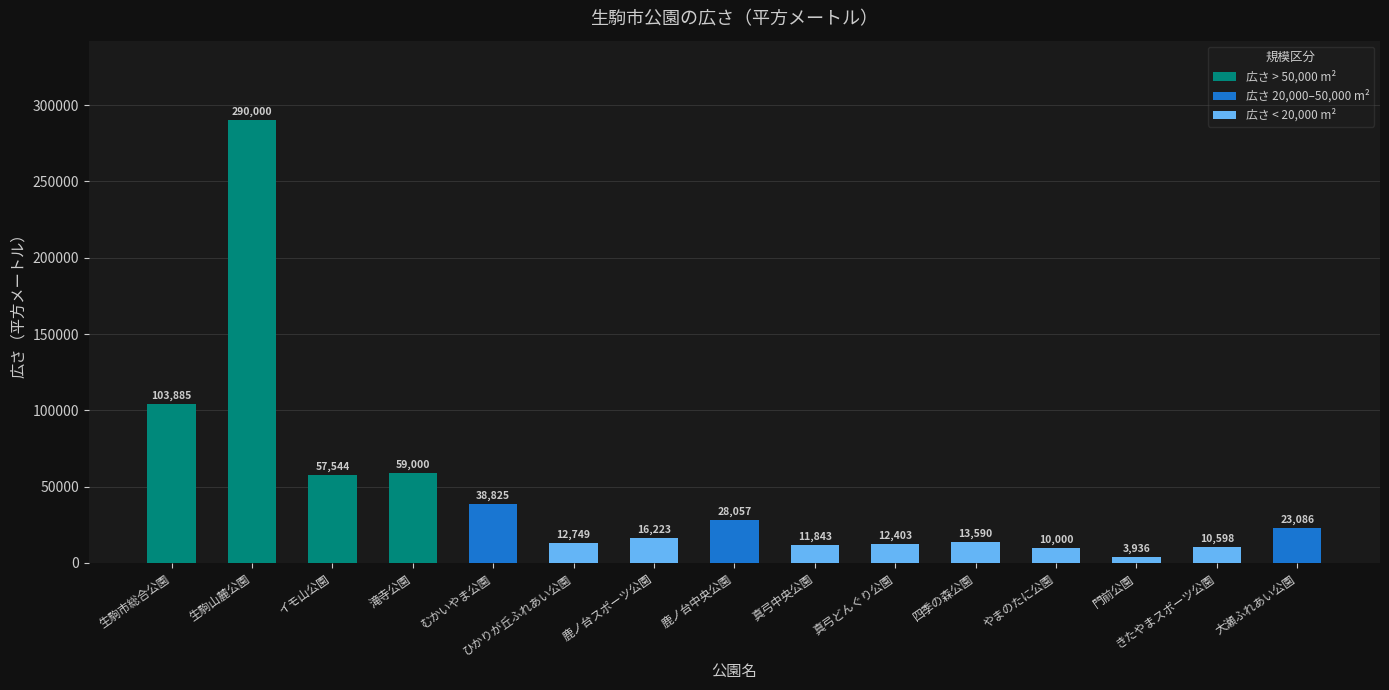

The chart shows a value of 103885 at 生駒市総合公園. True or false?

True